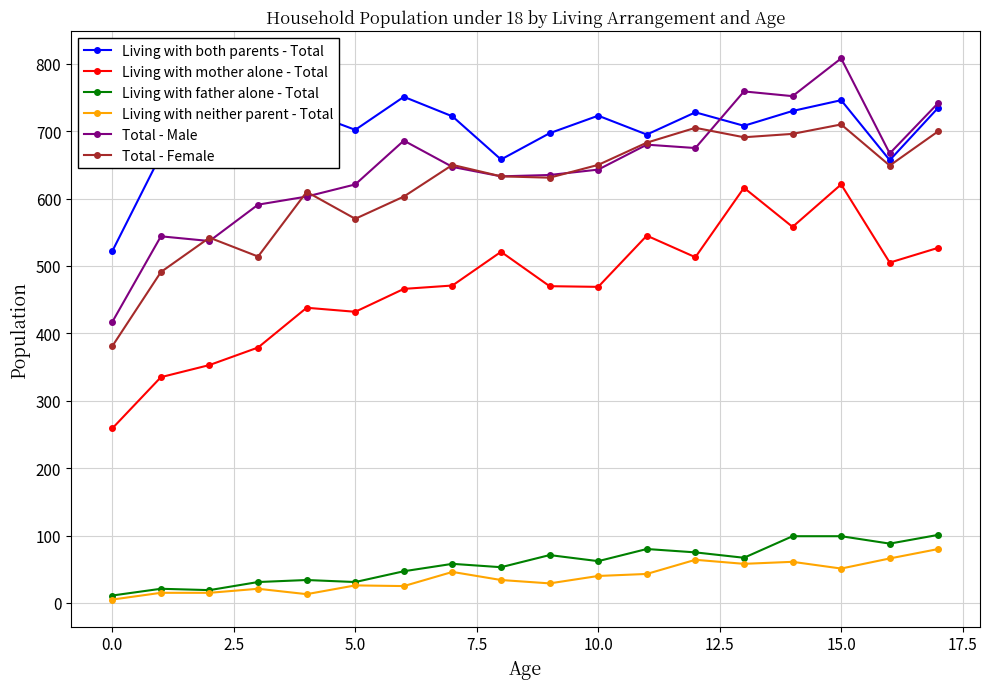

How many lines are shown in the chart?

6